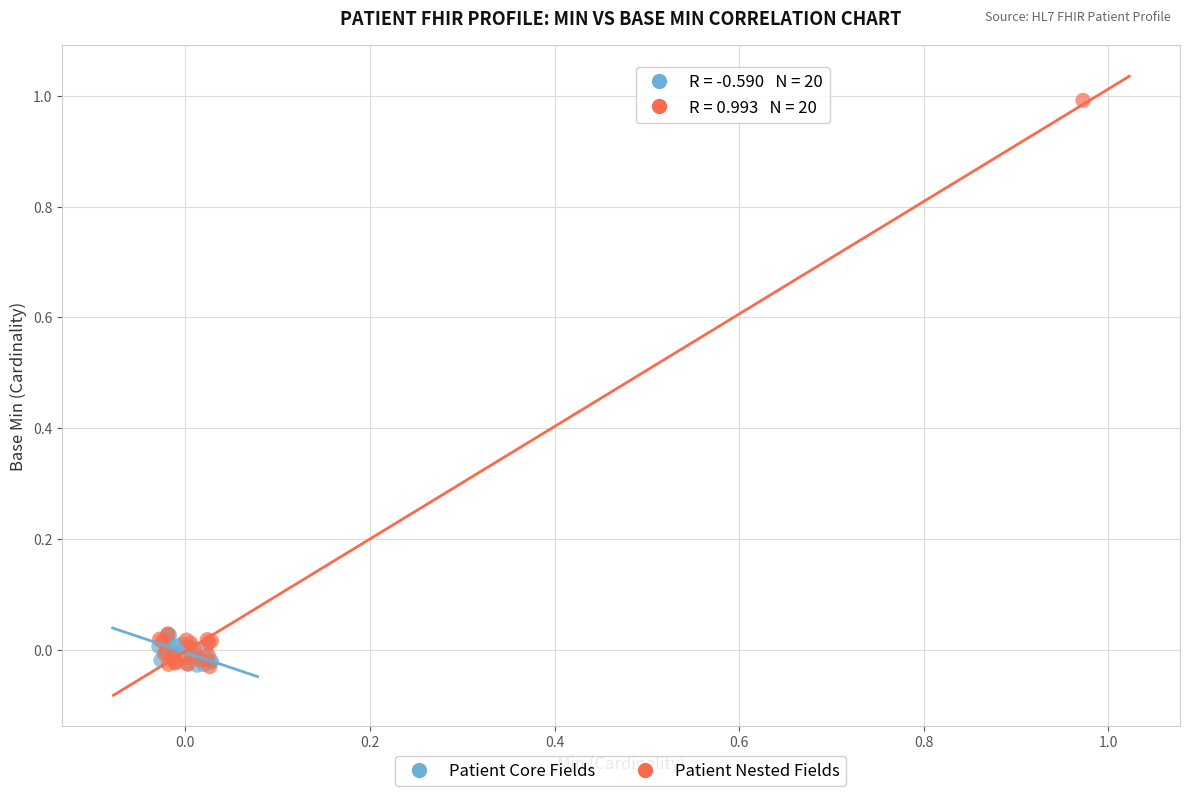

Which series has the widest spread of Y values?

Patient Nested Fields